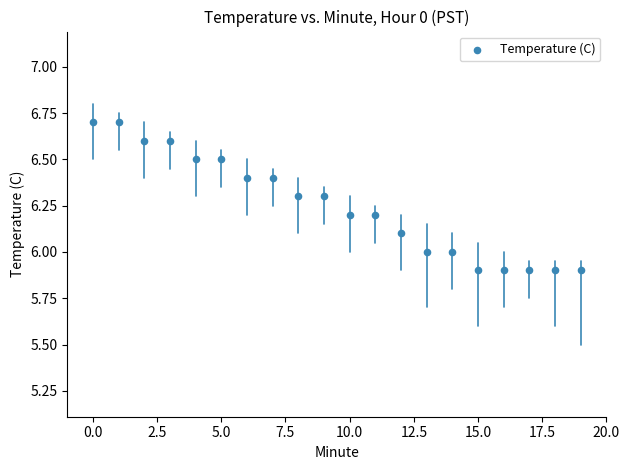

What is the range of Y values (max minus min)?

0.8